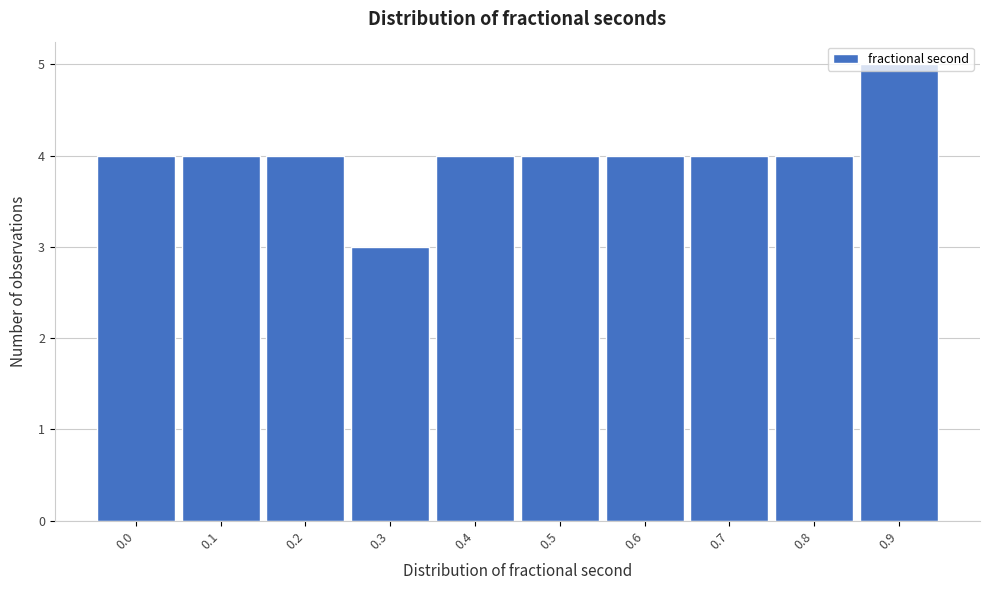

What is the smallest value displayed?

3